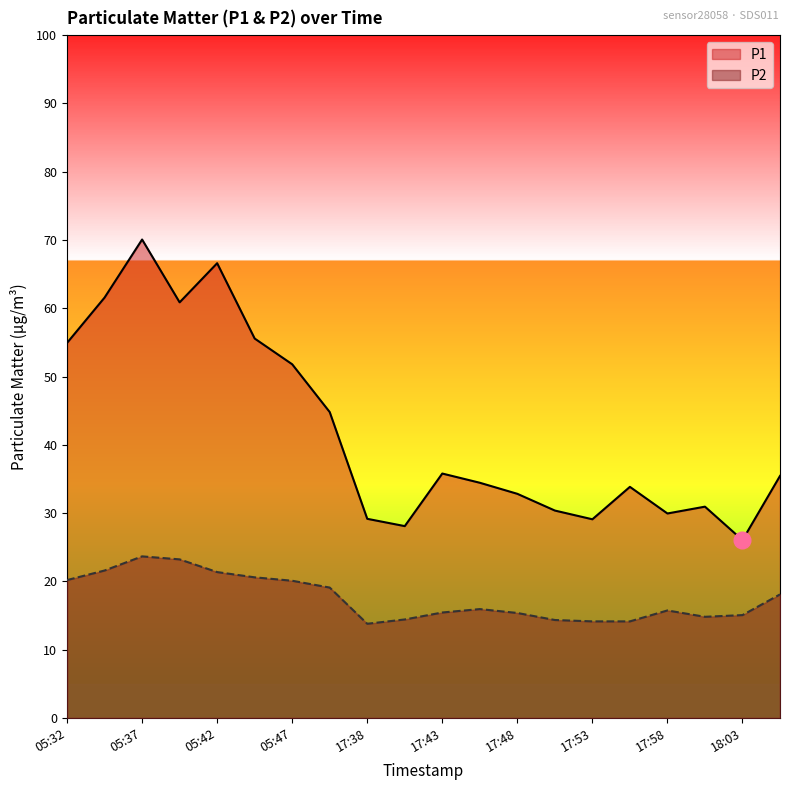

True or false: P1 and P2 cross at least once.

False